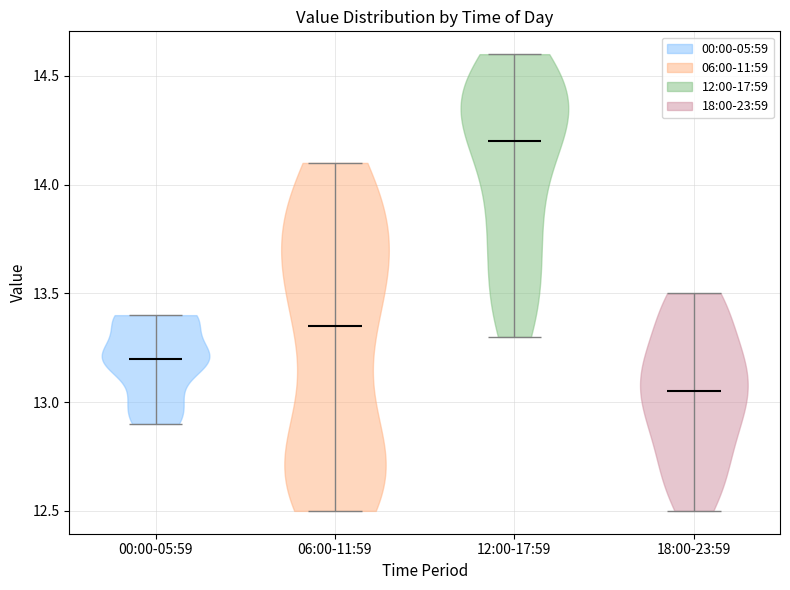

Which violin has the lowest median line?

18:00-23:59